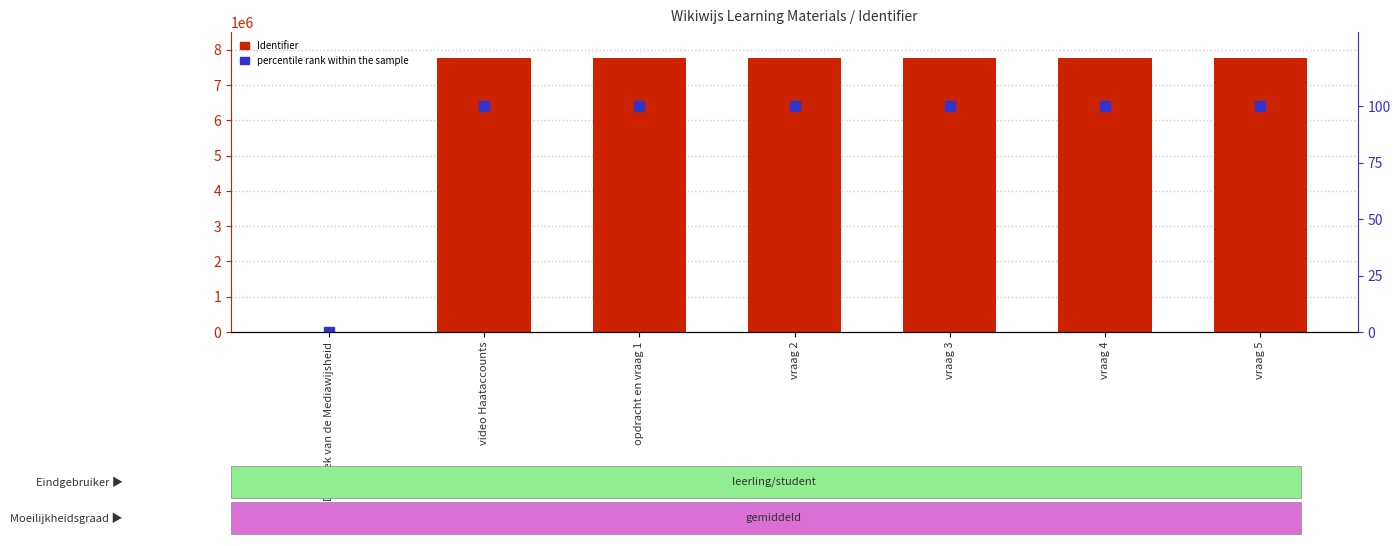

Are the bars grouped side by side (vs. stacked)?

Yes